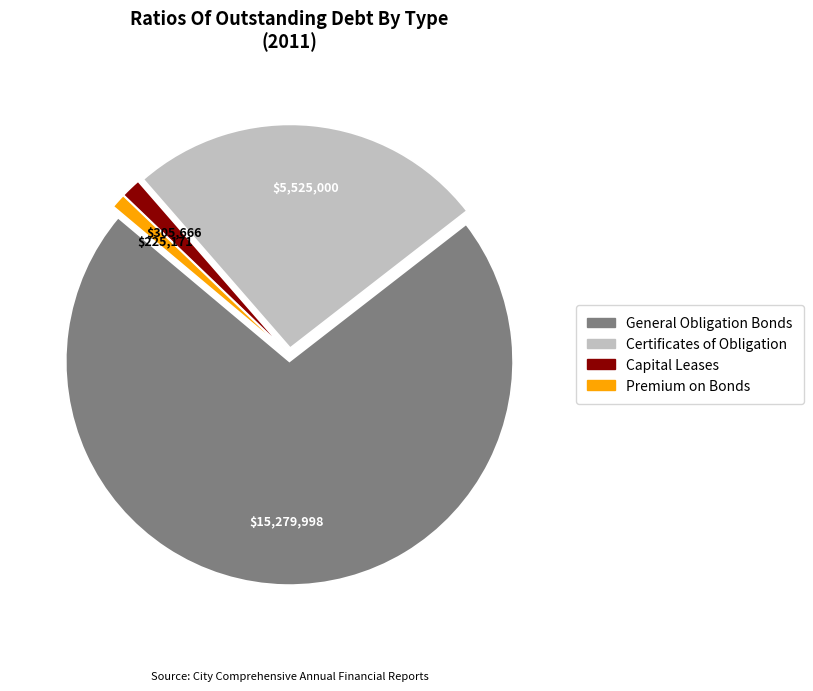

Is the sum of General Obligation Bonds and Premium on Bonds greater than half?

Yes